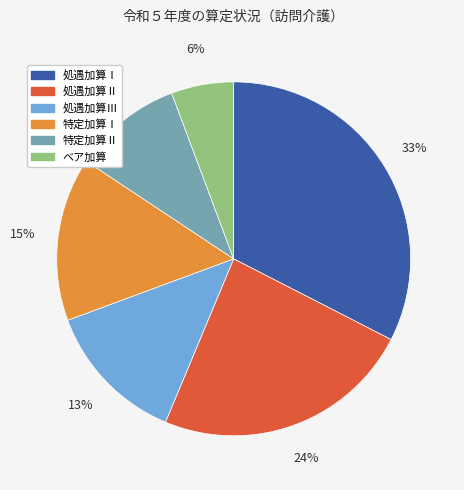

The 処遇加算Ⅱ slice represents 38% of the pie. True or false?

False